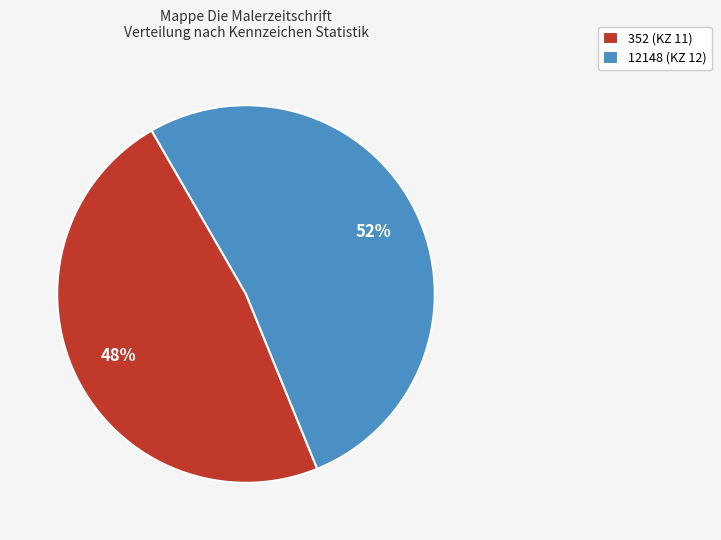

Is the sum of 352 (KZ 11) and 12148 (KZ 12) greater than half?

Yes